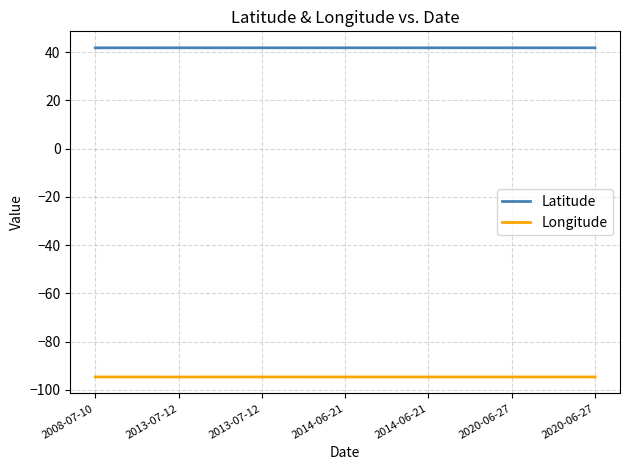

What are all the series names shown in the legend?

Latitude, Longitude